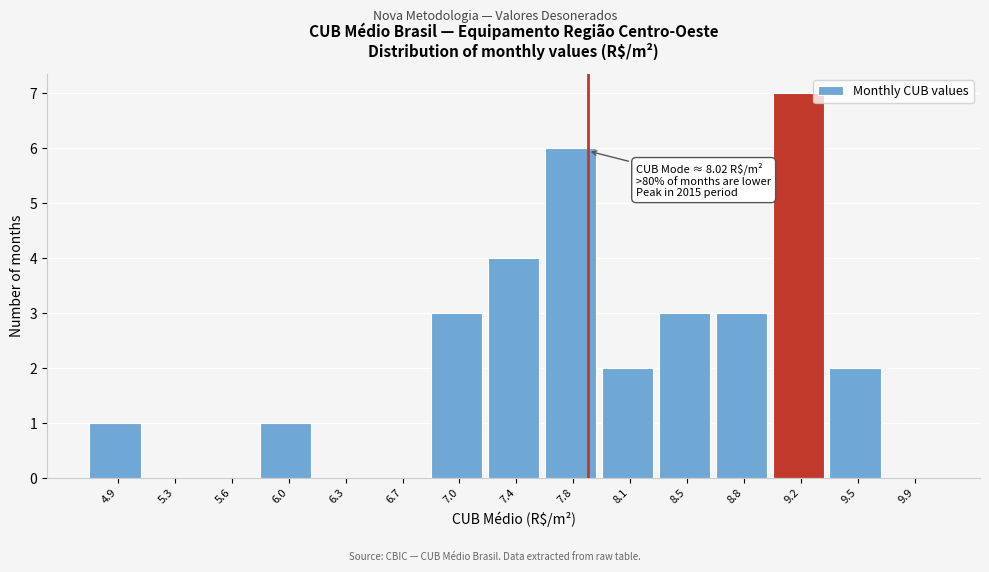

Reading left to right, list all the values displayed in this chart.

4.9=1	5.3=0	5.6=0	6.0=1	6.3=0	6.7=0	7.0=3	7.4=4	7.8=6	8.1=2	8.5=3	8.8=3	9.2=7	9.5=2	9.9=0